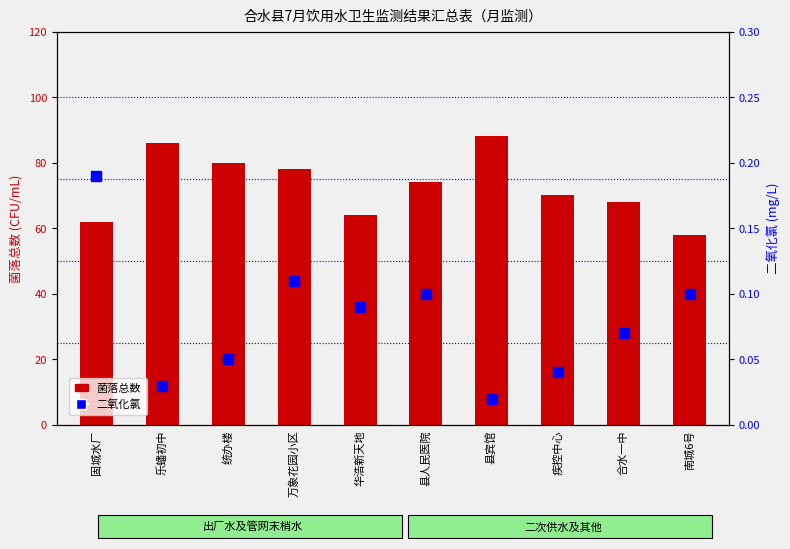

Between 乐蟠初中 and 县人民医院, which is larger?

乐蟠初中